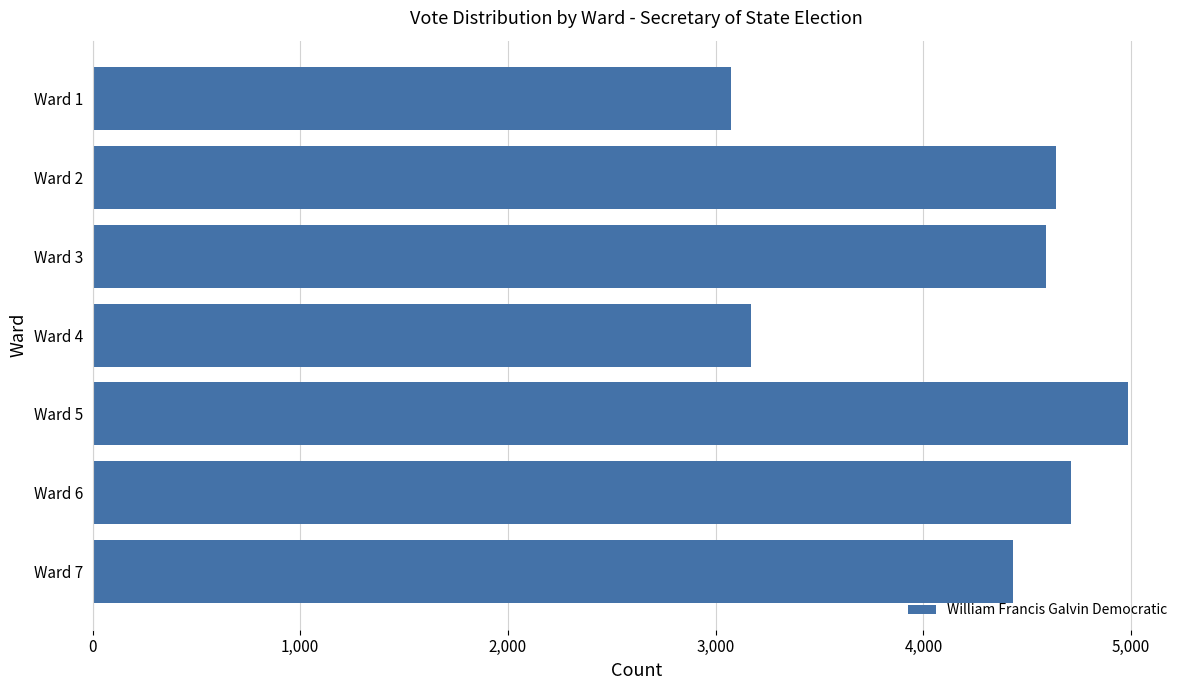

What is the value of the 3rd bar from the top?

4590